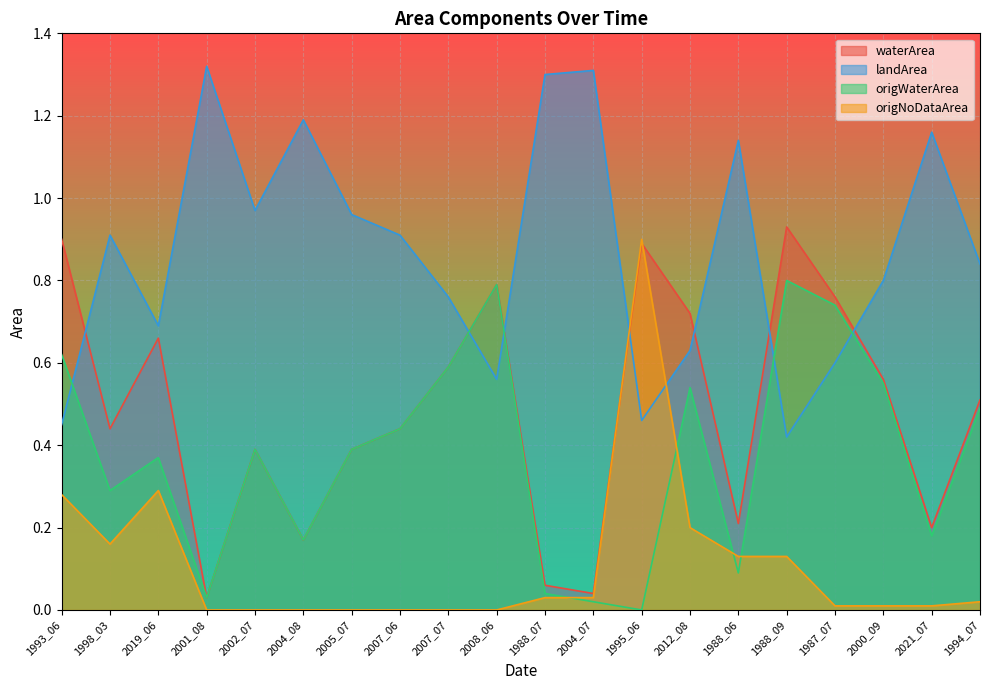

What is the difference between the highest and lowest values at 2000_09?

0.8